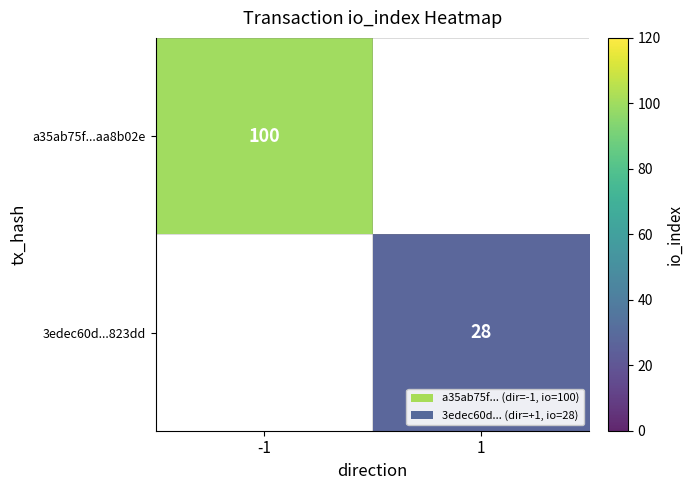

Is it true that a35ab75f...aa8b02e equals 100 at -1?

True